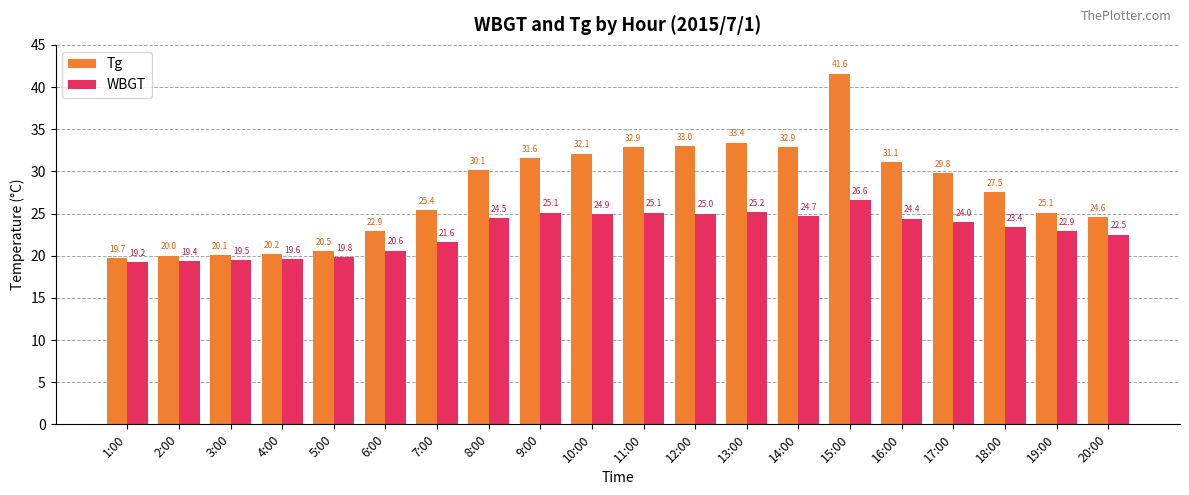

True or false: WBGT has a value of 23.4 at 18:00.

True